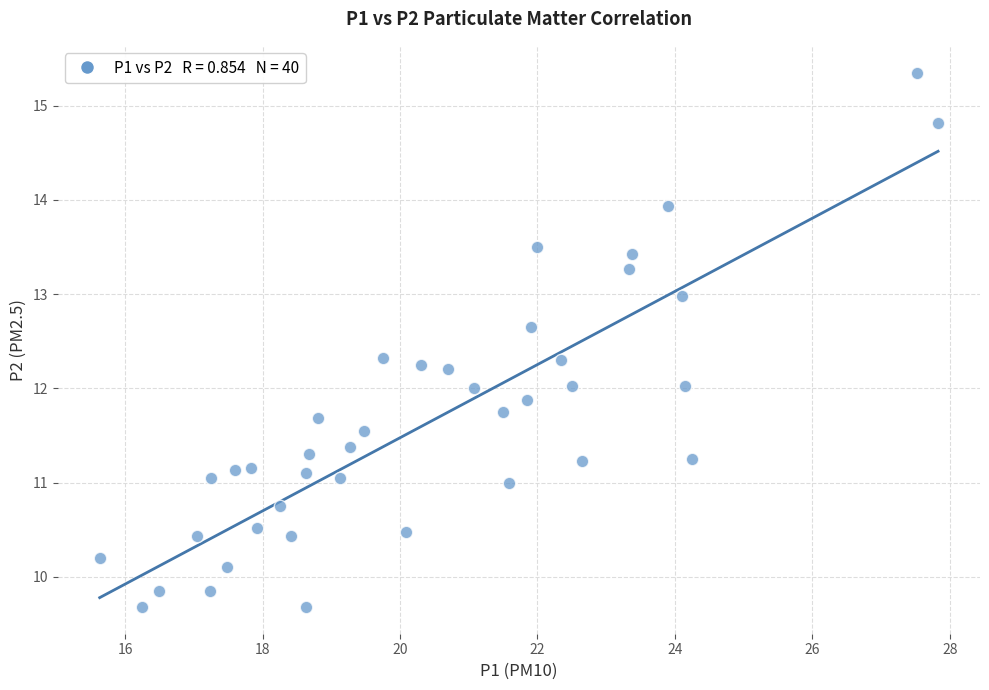

What is the range of X values (max minus min)?

12.2